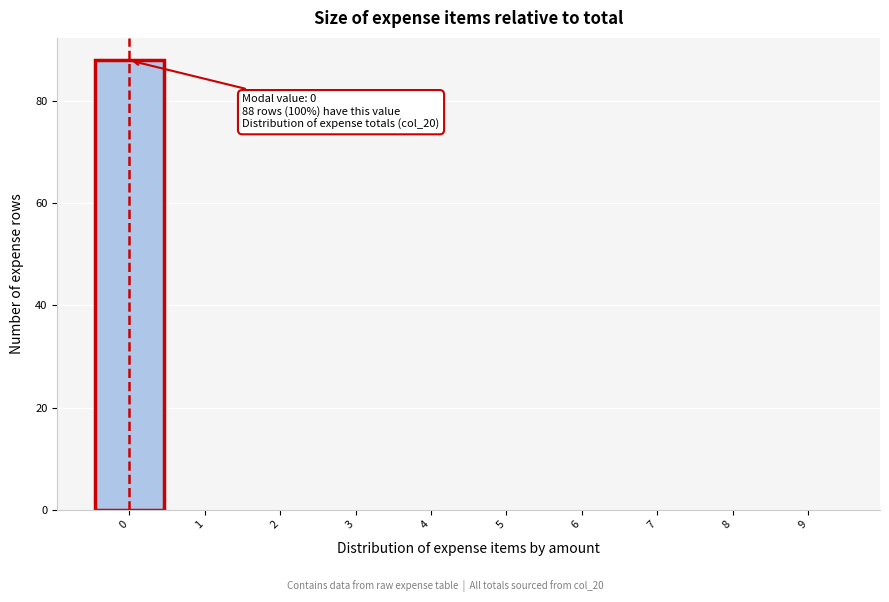

Which range on the x-axis has the tallest bar?

-0.5 to 0.5